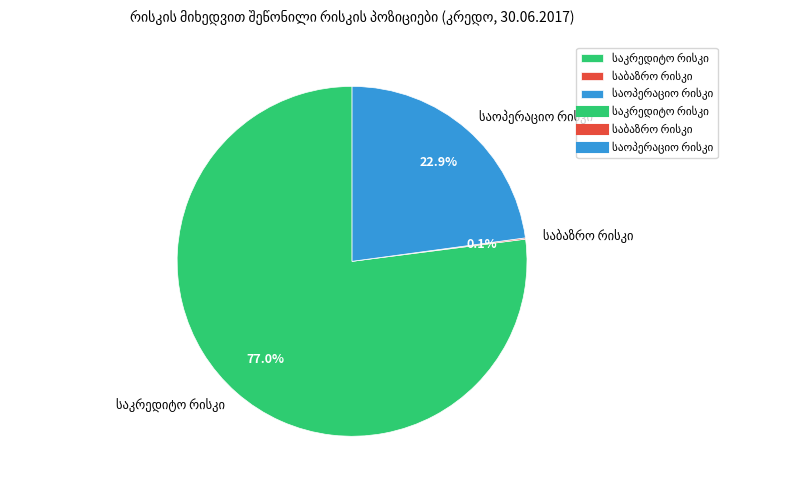

Which category has the biggest portion of the pie?

საკრედიტო რისკი